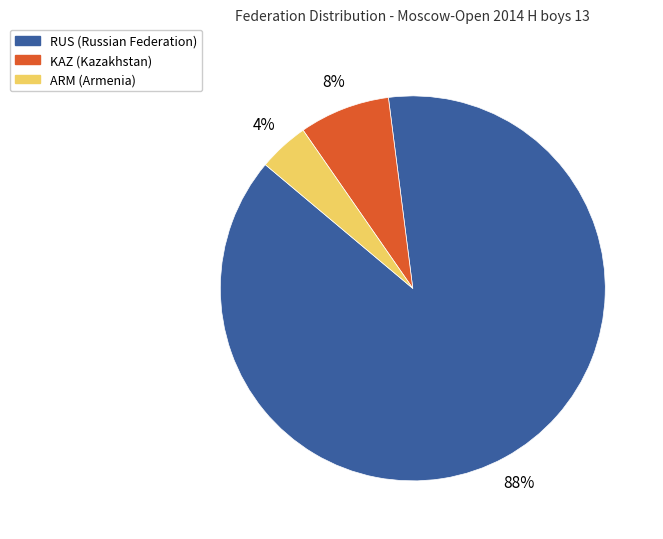

To the nearest percent, what percentage of the pie is KAZ?

8%